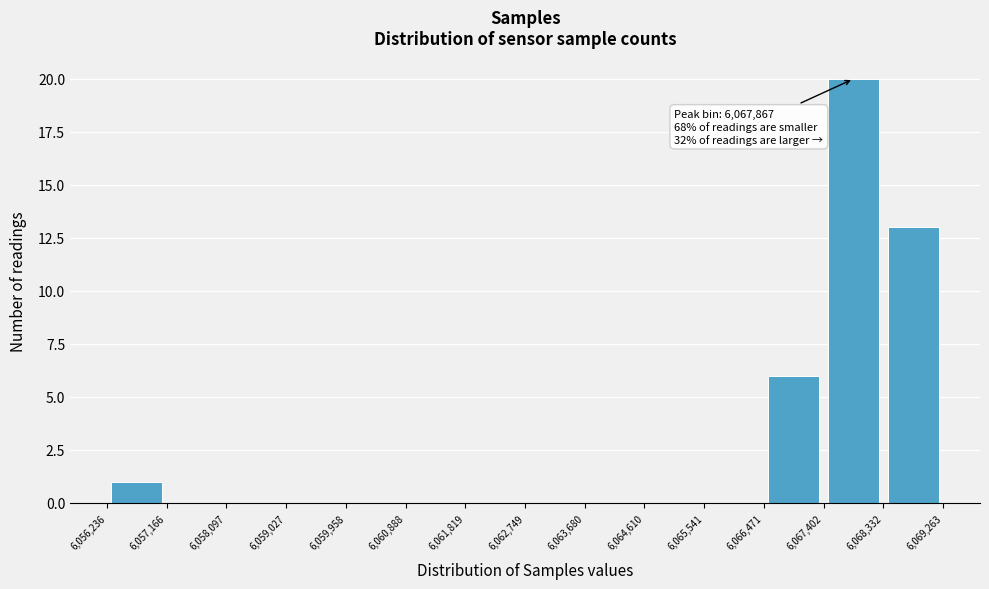

Over which range of the x-axis is the bar tallest?

6,067,402 to 6,068,332